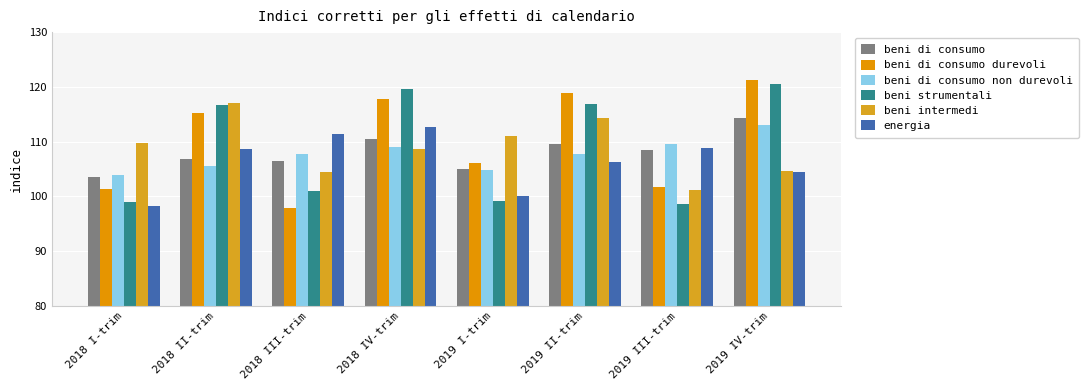

Which category has the lowest value in the beni strumentali series?

2019 III-trim